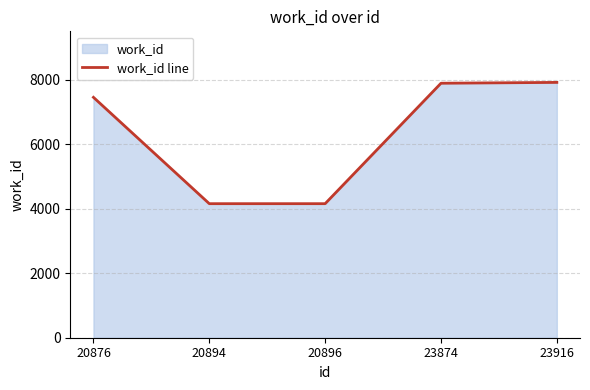

Does the chart have visible grid lines?

Yes